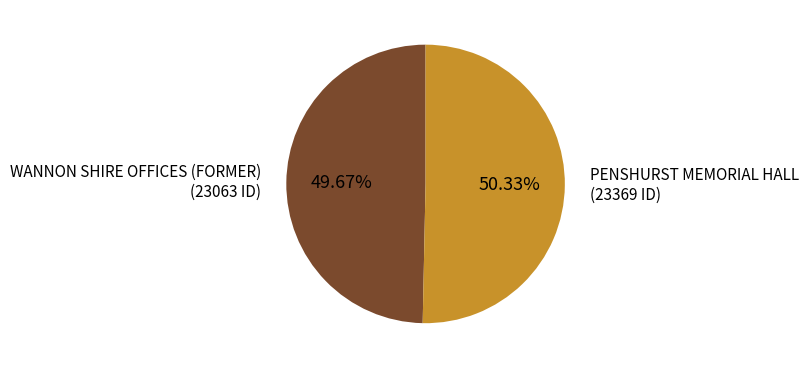

What percentage is NOT represented by WANNON SHIRE OFFICES (FORMER)?

50.3%